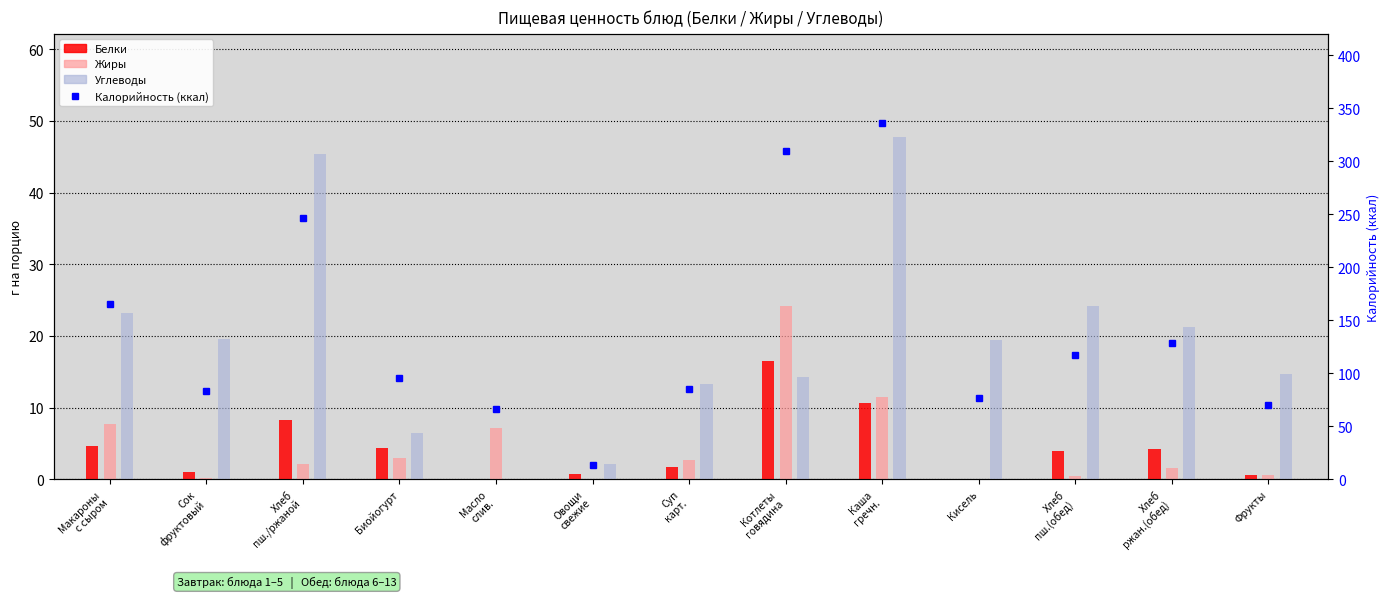

Does the chart contain any negative values?

No